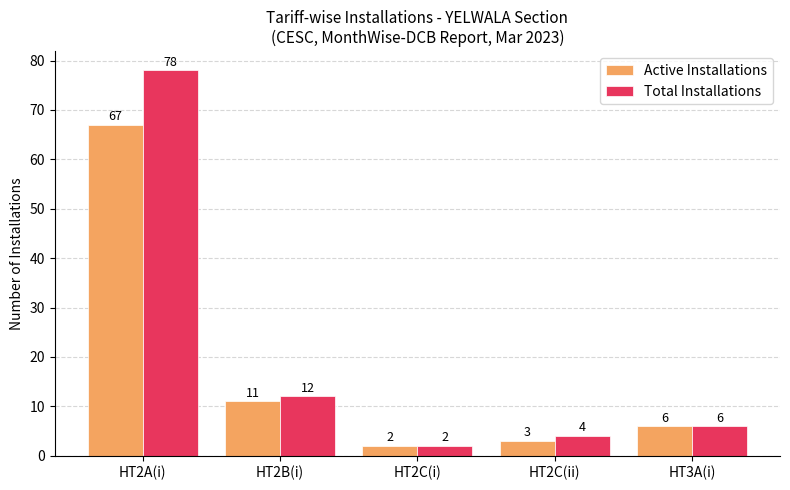

The Active Installations series shows 4 at HT2B(i). True or false?

False